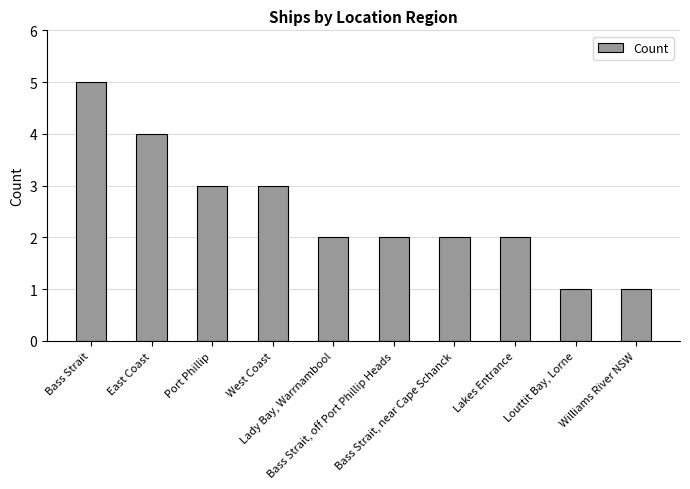

What is the label of the 9th bar from the left?

Louttit Bay, Lorne